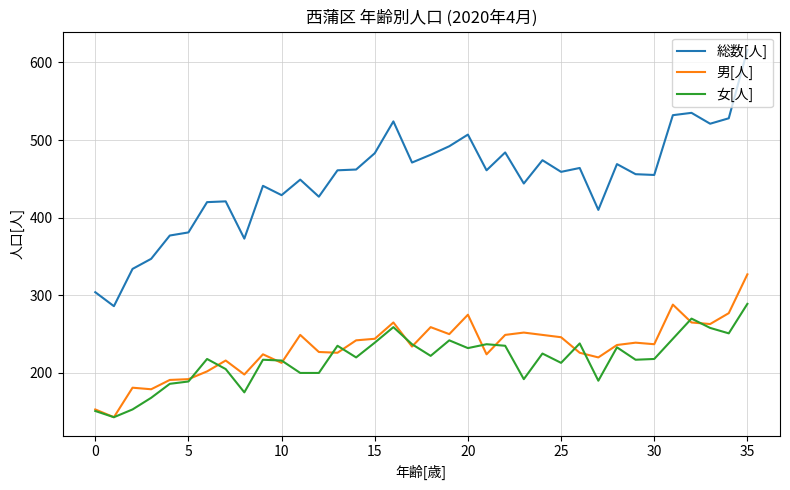

Which series has the largest total across all categories?

総数[人]